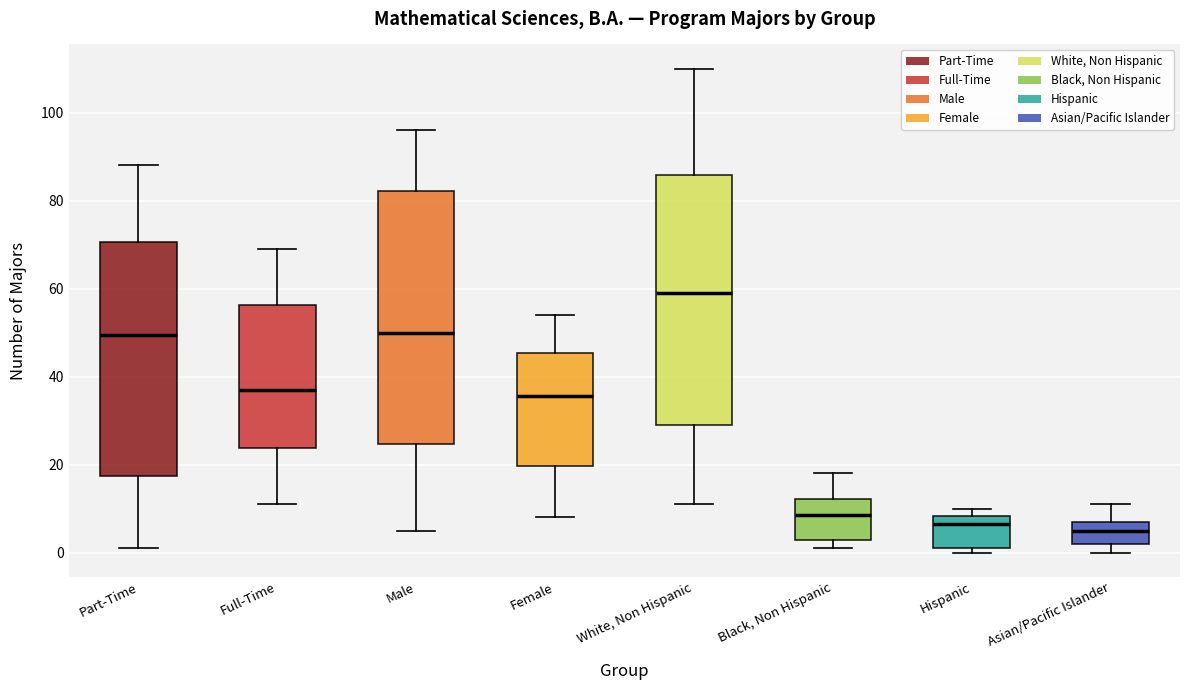

Reading left to right, read every box against the y-axis: the position of its median line, the range the box covers, and the ends of its whiskers. The values are not printed on the chart, so give them approximately, as read against the axis.

Part-Time: median 50, box 18 to 70, whiskers 2 to 88
Full-Time: median 38, box 24 to 56, whiskers 12 to 70
Male: median 50, box 24 to 82, whiskers 6 to 96
Female: median 36, box 20 to 46, whiskers 8 to 54
White, Non Hispanic: median 60, box 30 to 86, whiskers 12 to 110
Black, Non Hispanic: median 8, box 2 to 12, whiskers 2 (just below the box's lower edge) to 18
Hispanic: median 6, box 2 to 8, whiskers 0 to 10
Asian/Pacific Islander: median 6, box 2 to 8, whiskers 0 to 12